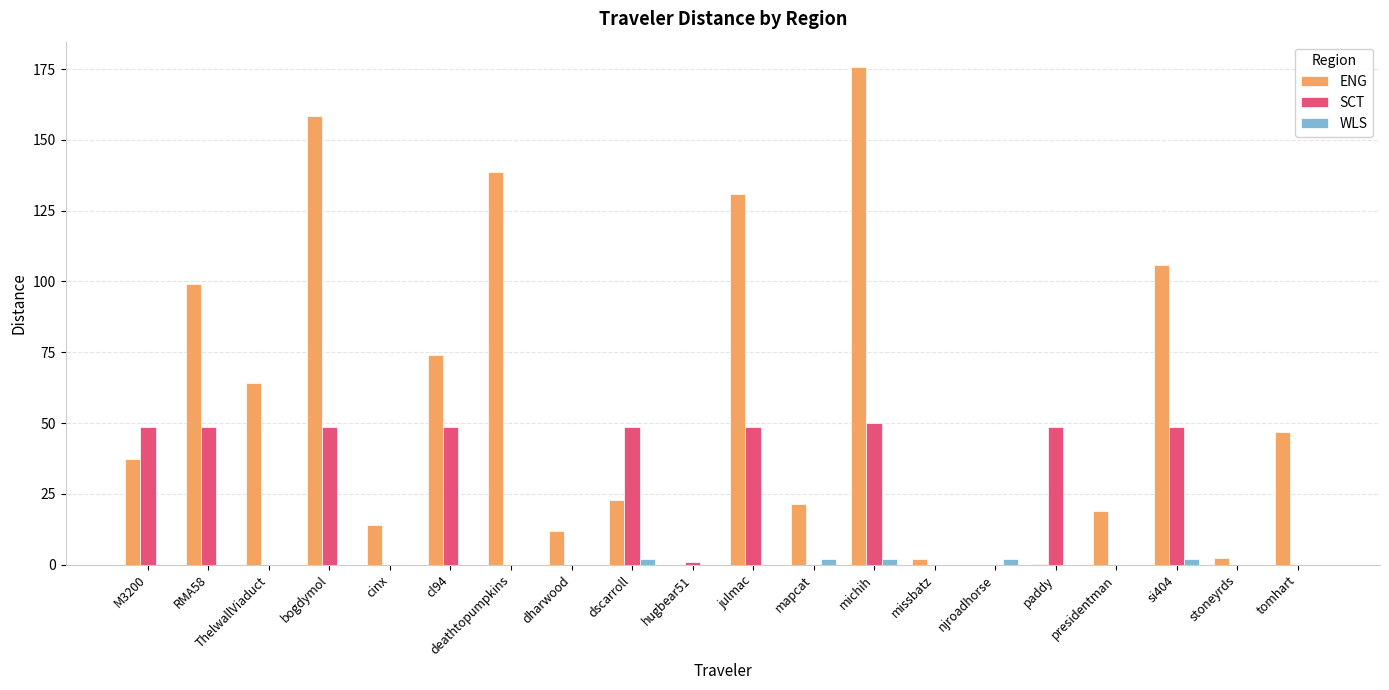

What is the total value across all series at bogdymol?

207.1